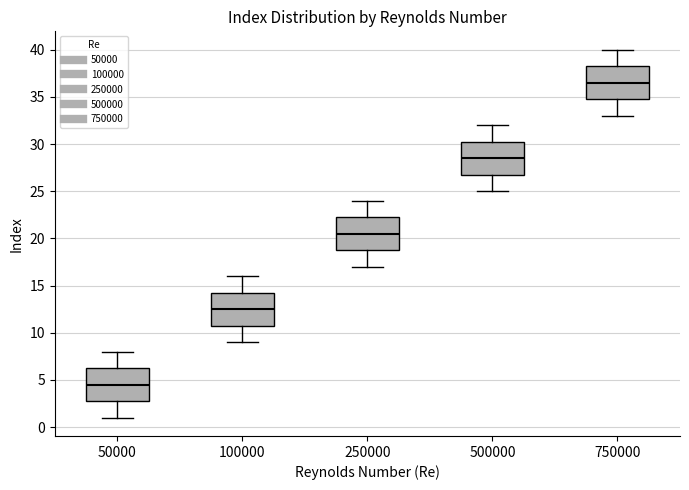

Which box has the lowest median line?

50000